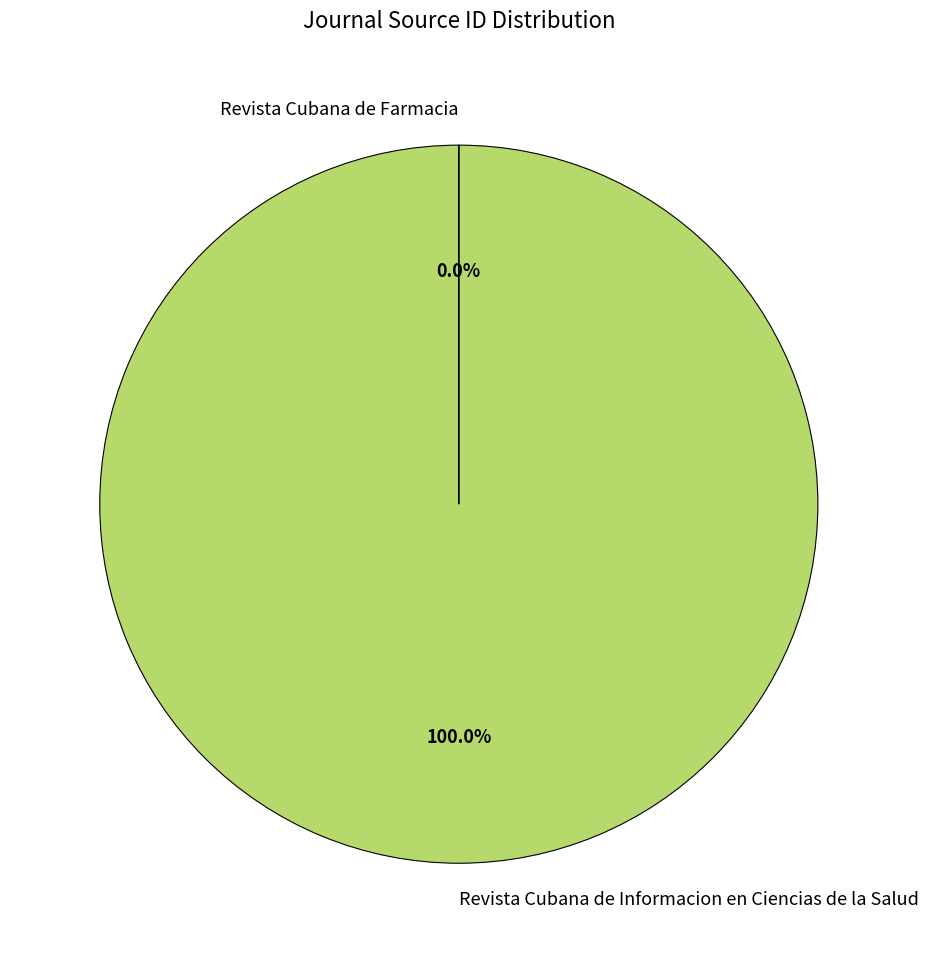

What is the majority slice?

Revista Cubana de Informacion en Ciencias de la Salud